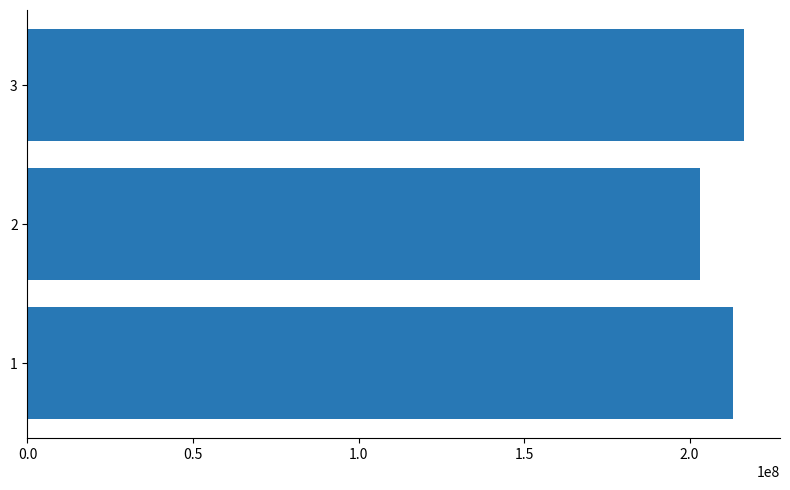

Reading top to bottom, extract all data points from this chart.

3=216497858	2=203261996	1=213110663